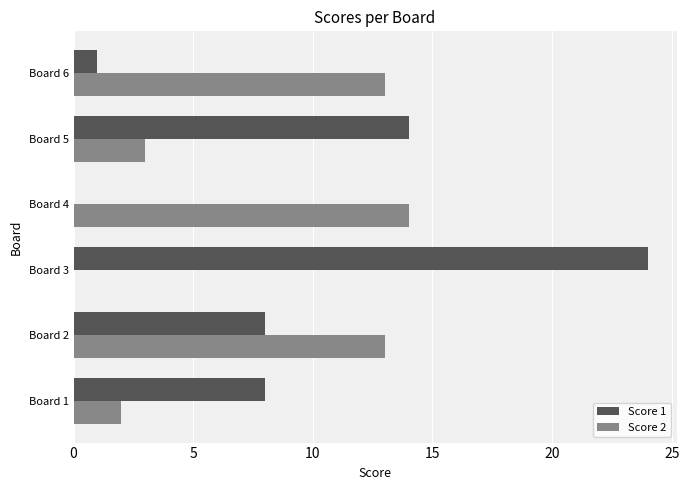

Which series changed the most between Board 4 and Board 5?

Score 1